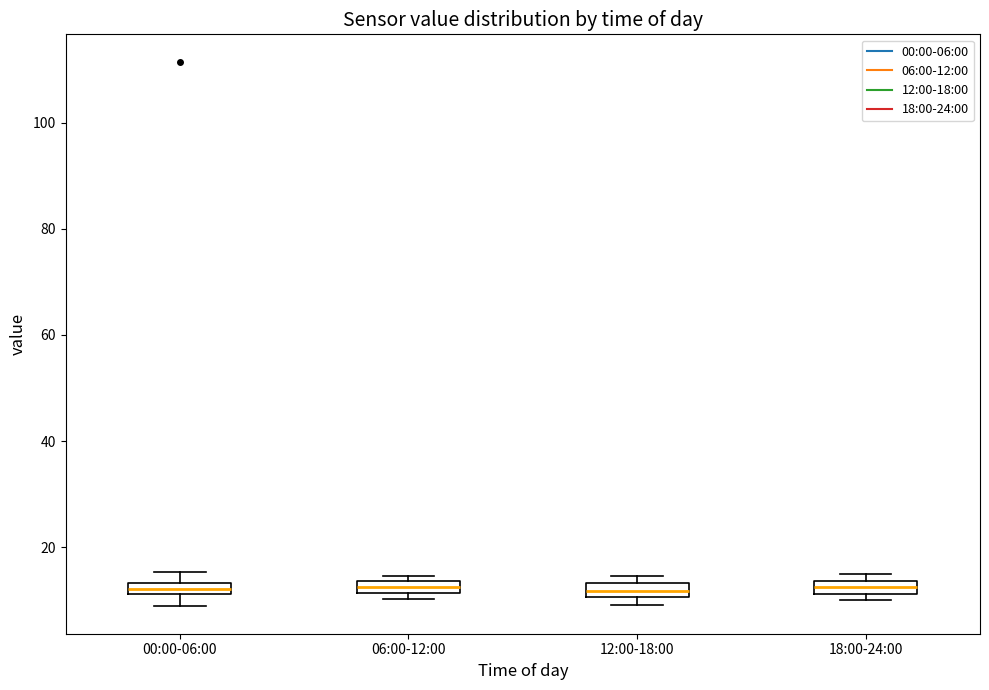

Where is the upper edge of the box for 00:00-06:00 on the y-axis? The values are not printed on the chart, so give them approximately, as read against the axis.

14